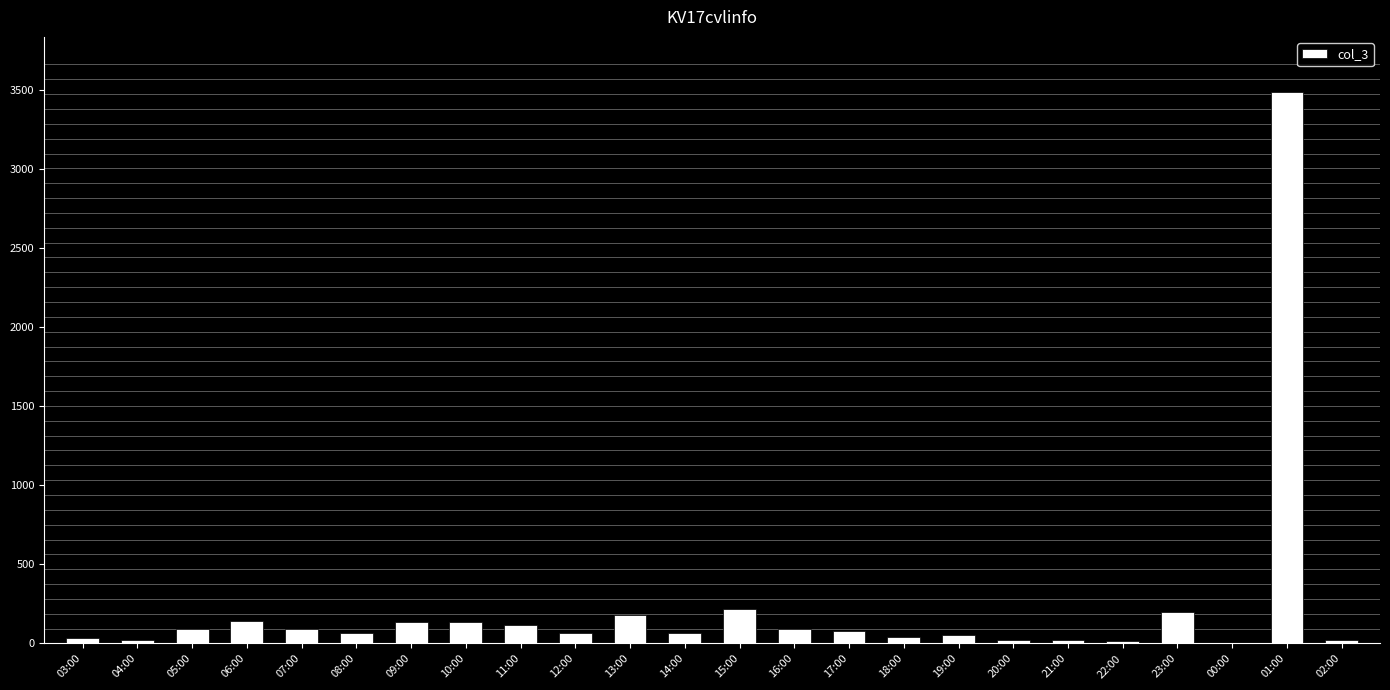

Which has a higher value, 10:00 or 03:00?

10:00